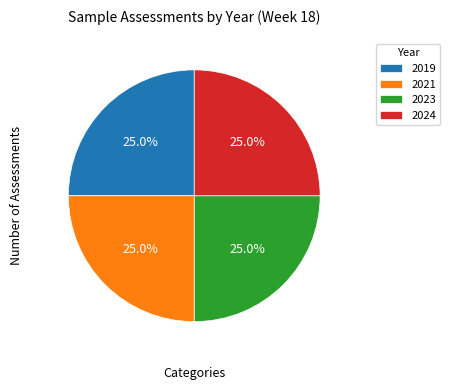

How many segments does this pie chart have?

4